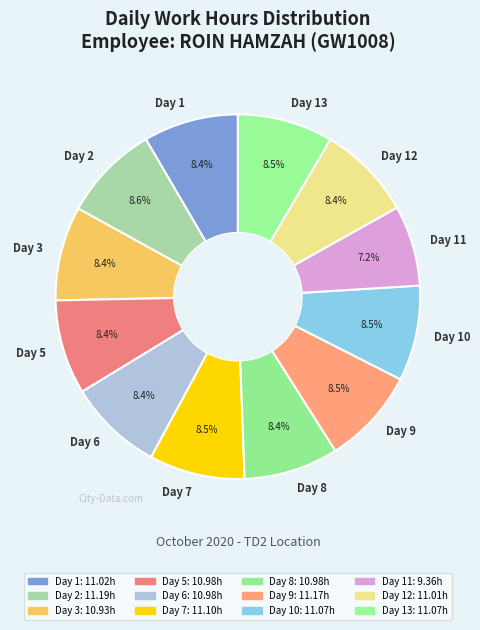

Is the sum of Day 2 and Day 1 greater than half?

No